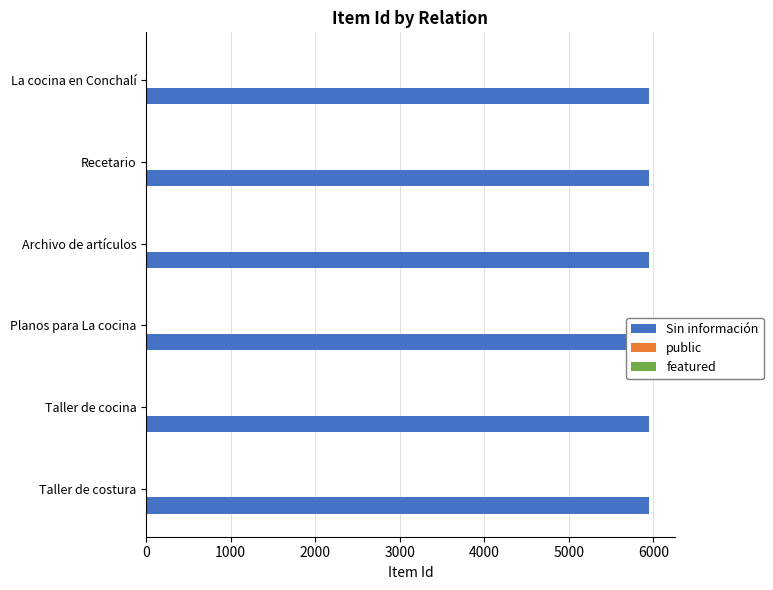

The Sin información series shows 5947 at Taller de cocina. True or false?

True